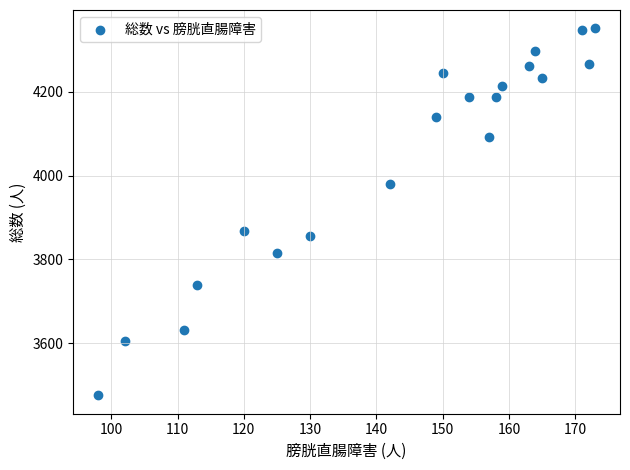

What Y value in the scatter plot is closest to 3913?

3869